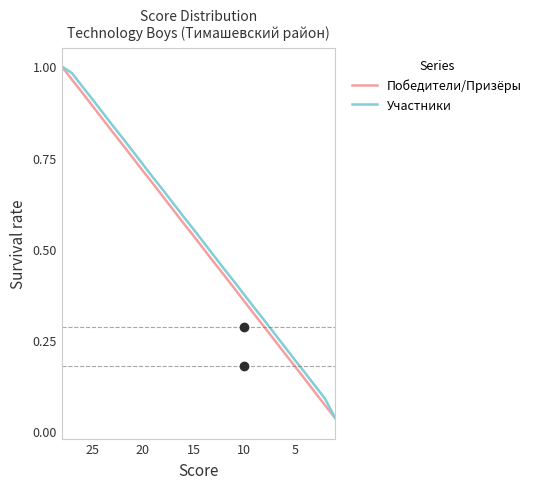

What is the greatest value displayed?

1.0